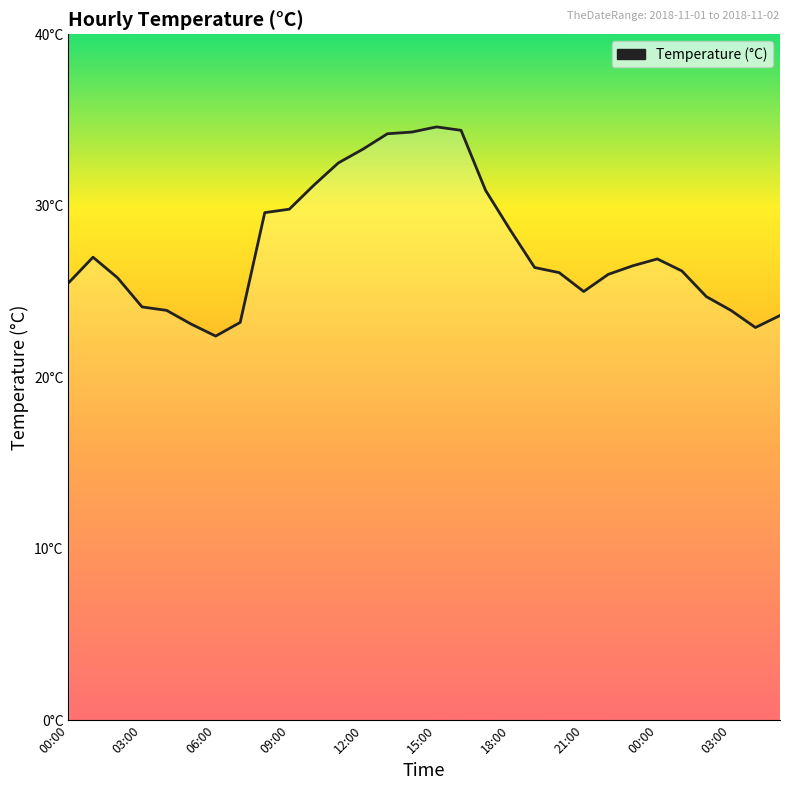

At which label does the data first exceed 26?

01:00